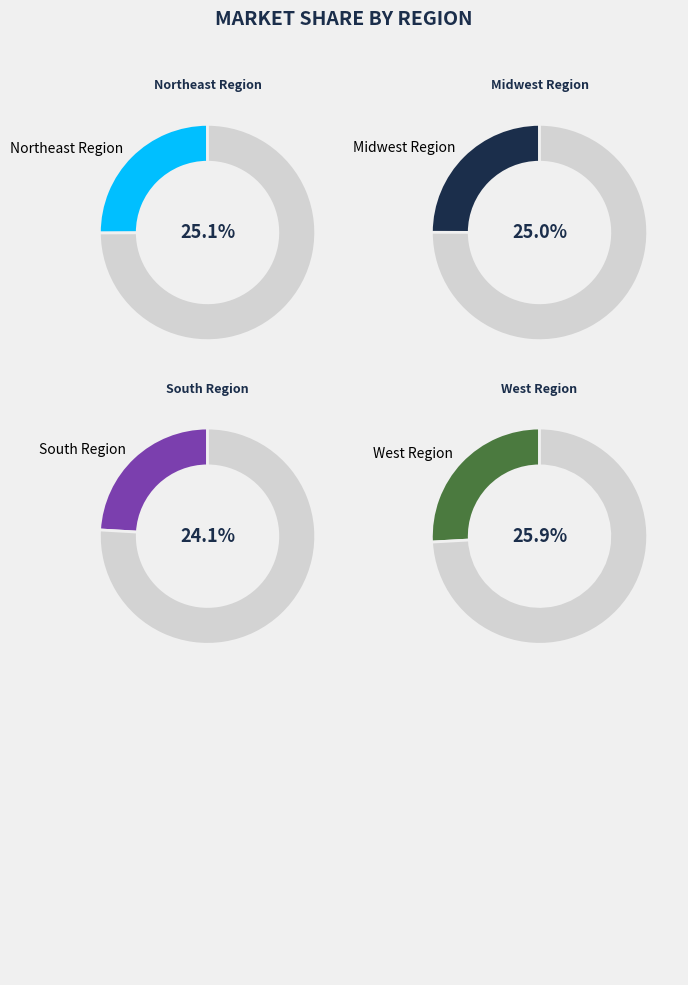

What percentage is NOT represented by Northeast Region?

74.9%